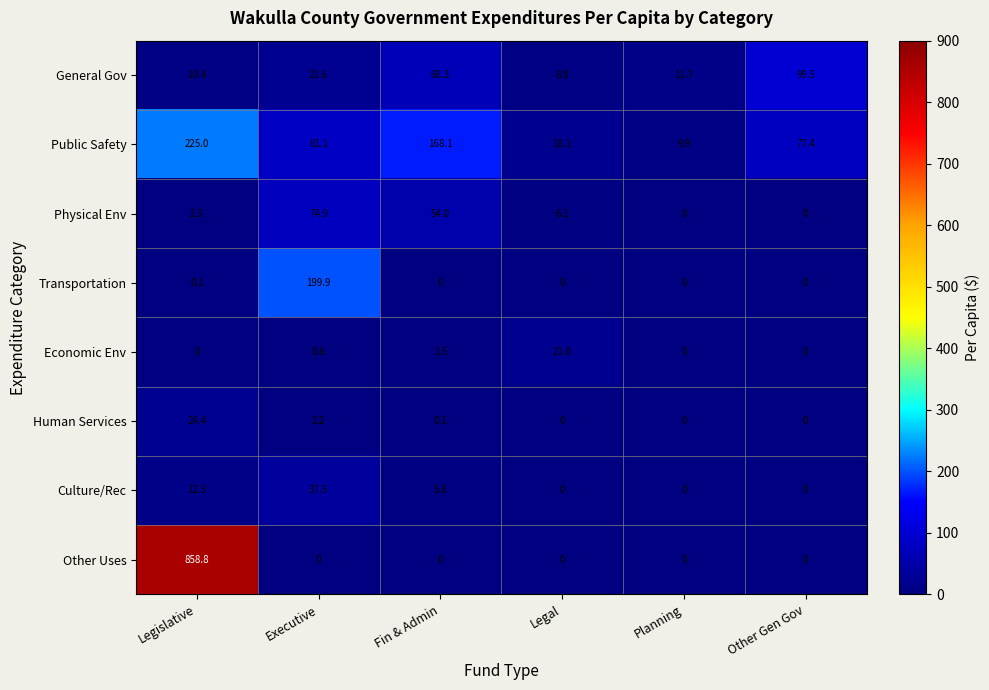

Which series changed the most between Legislative and Other Gen Gov?

Other Uses